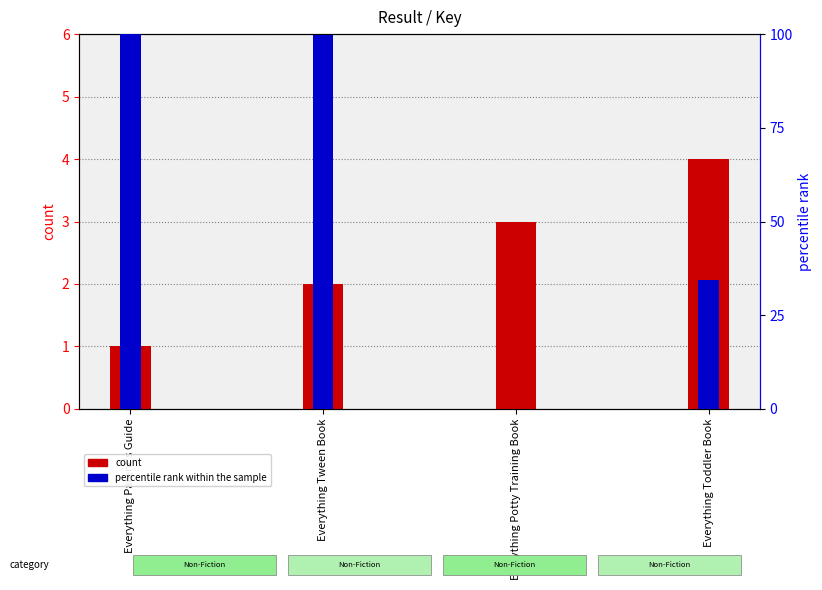

Reading left to right, what are all the values shown in this chart?

count: Everything Parent's Guide=1.0	Everything Tween Book=2.0	Everything Potty Training Book=3.0	Everything Toddler Book=4.0
percentile rank within the sample: Everything Parent's Guide=100.0	Everything Tween Book=99.7	Everything Potty Training Book=0.0	Everything Toddler Book=34.3